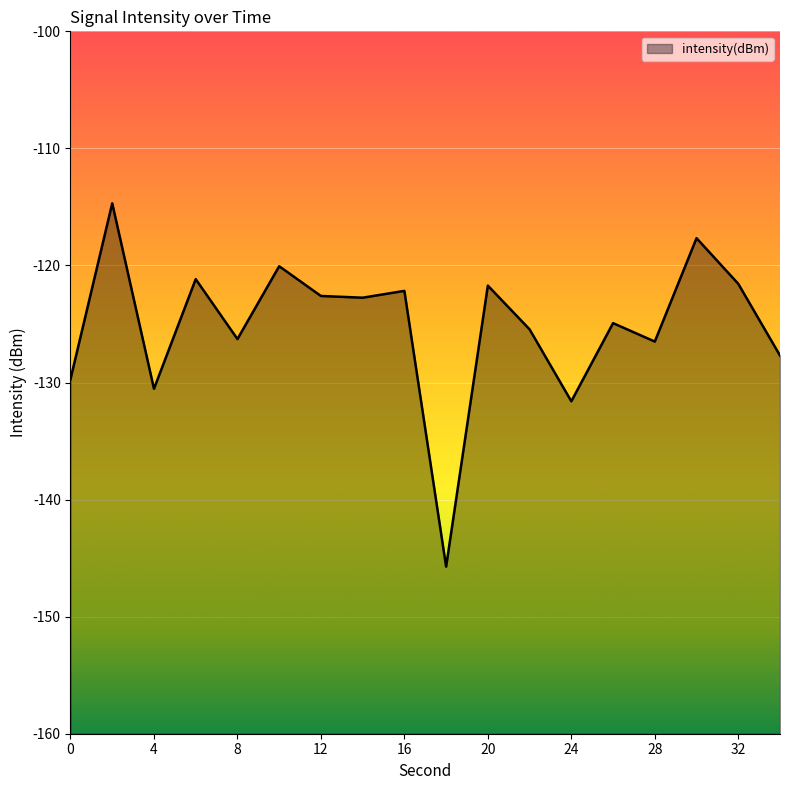

At which label does the data first exceed -122?

2